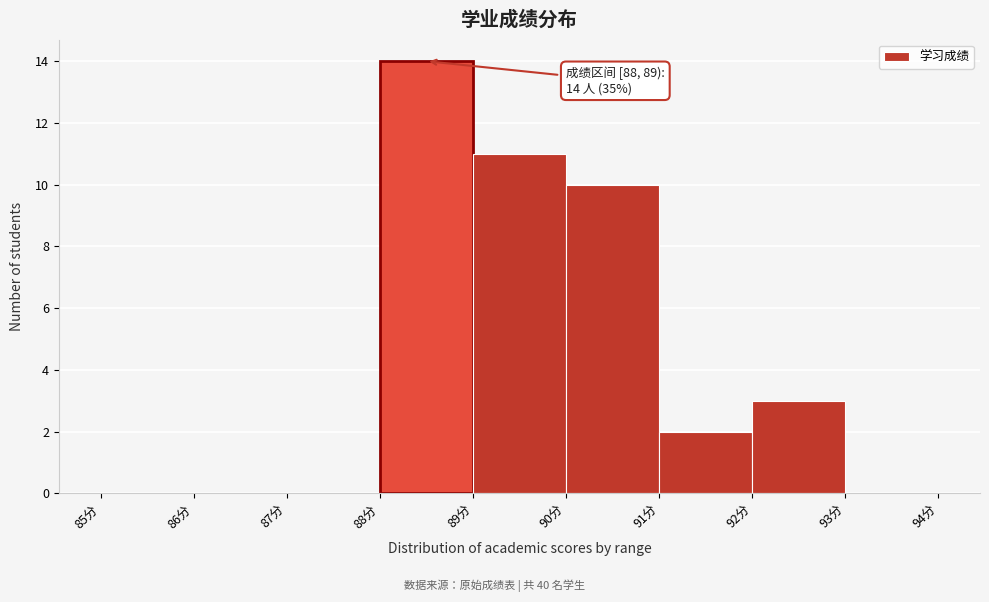

Which range on the x-axis has the tallest bar?

88 to 89